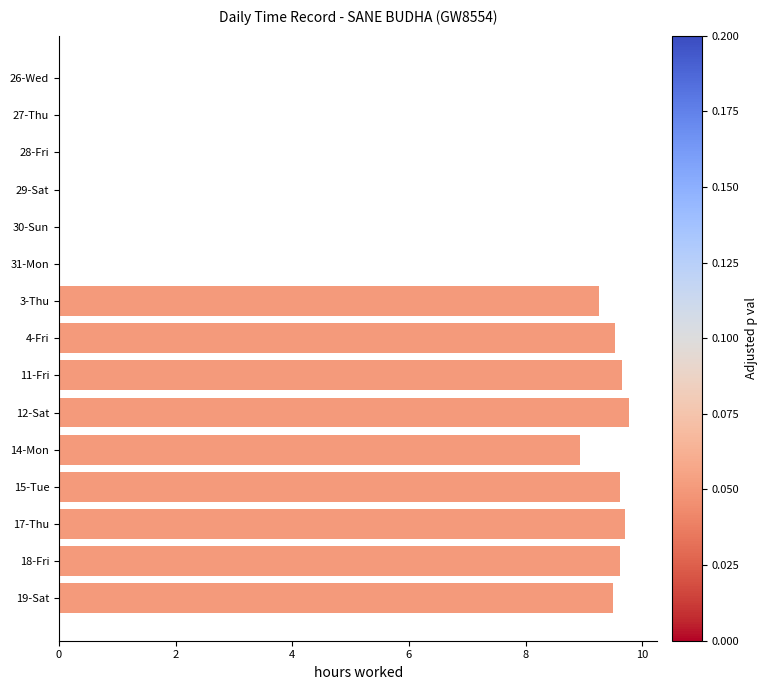

What is the change in value from 27-Thu to 15-Tue?

+9.6